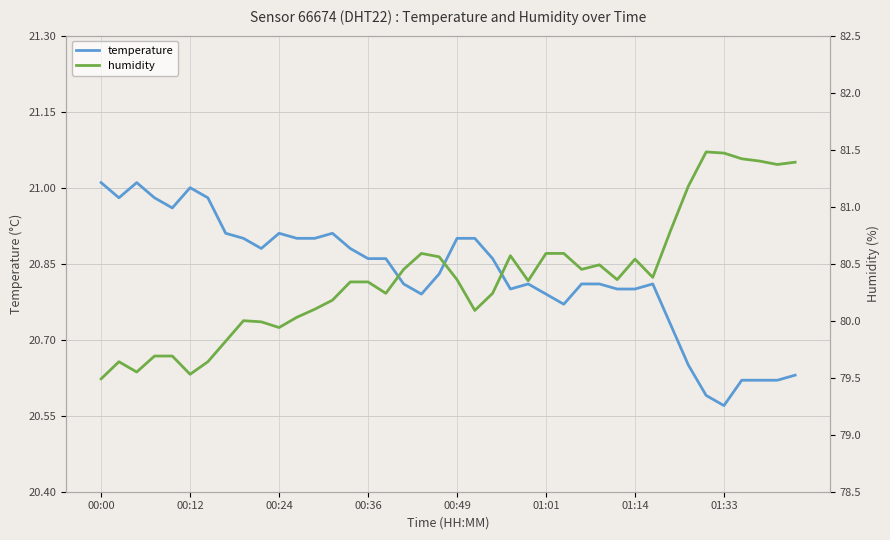

What is the total value across all series at 12?

101.0